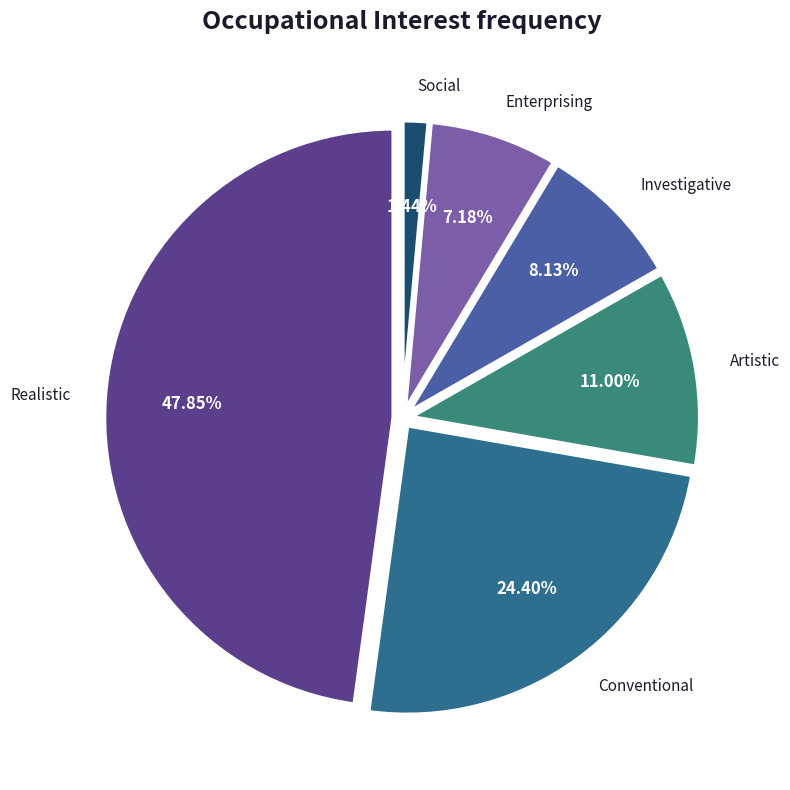

What is the ratio of the value at Conventional to the value at Investigative?

3.0